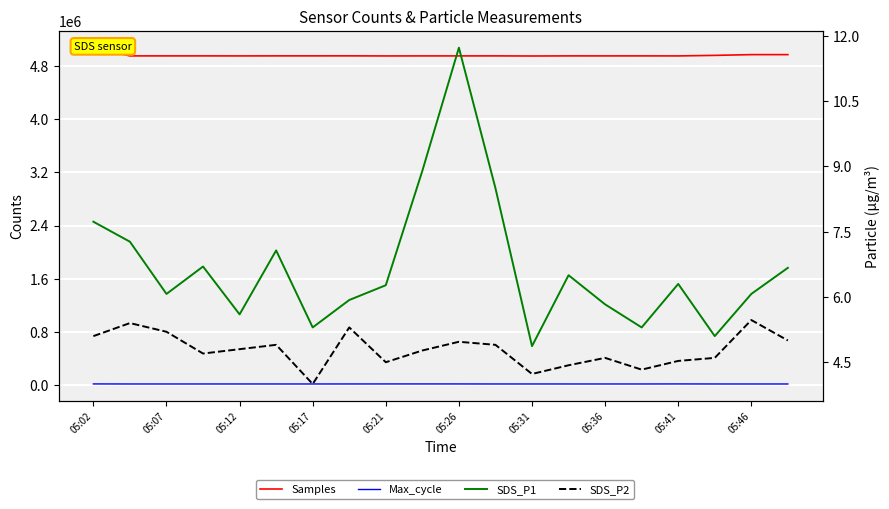

The value of SDS_P1 at 05:26 is 20.3. True or false?

False